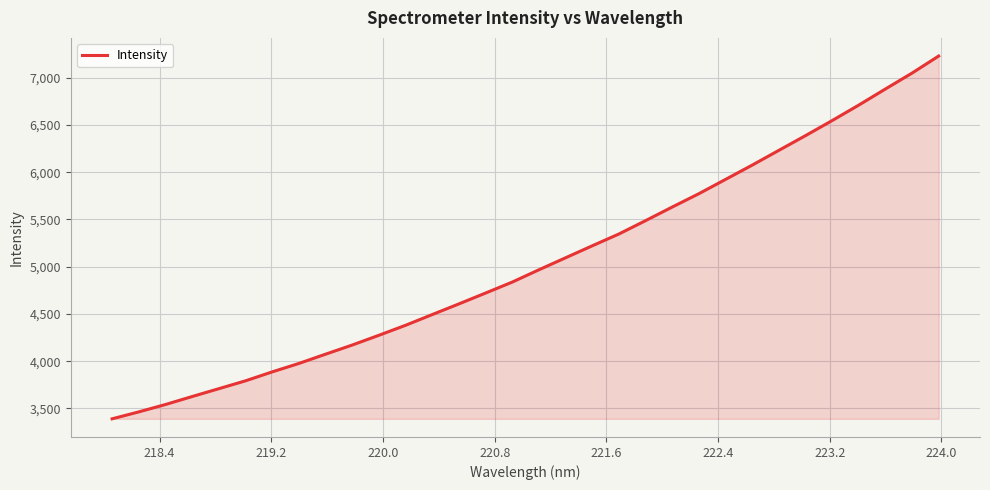

What is the greatest value displayed?

7229.2